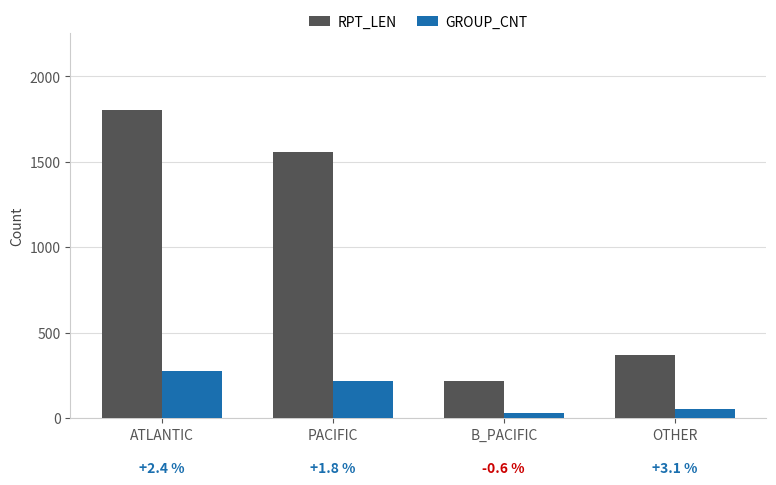

How many bars are there in each group?

2